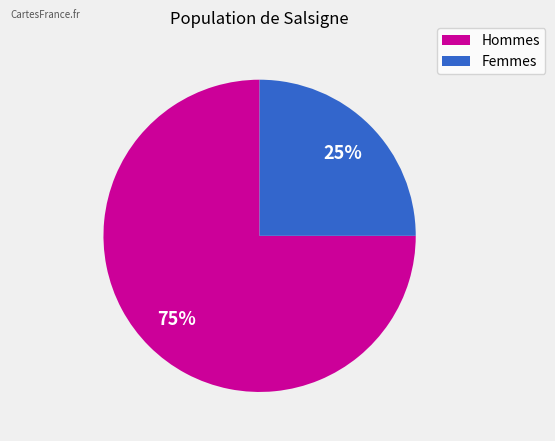

Does any single category account for the majority?

Yes